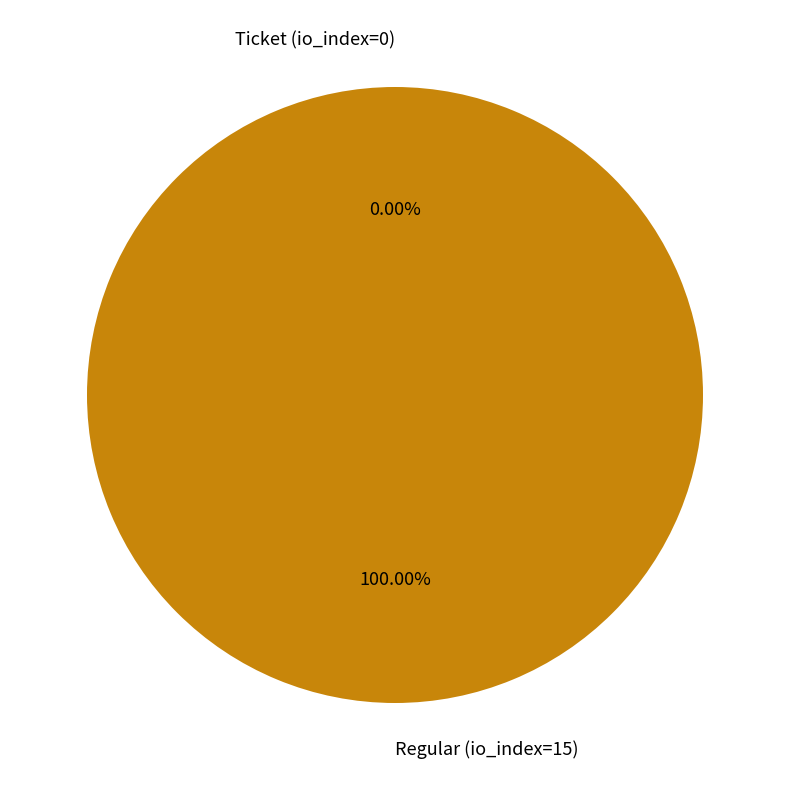

What percentage do Regular (io_index=15) and Ticket (io_index=0) together represent?

100.0%